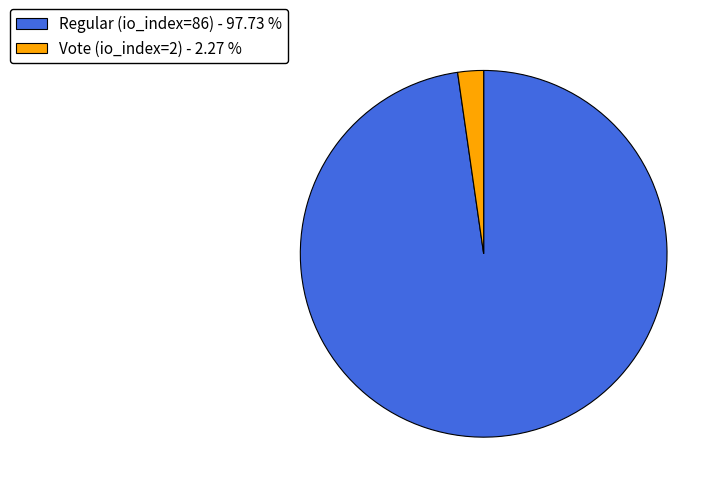

Do Vote (io_index=2) - 2.27 % and Regular (io_index=86) - 97.73 % together represent more than half of the pie?

Yes